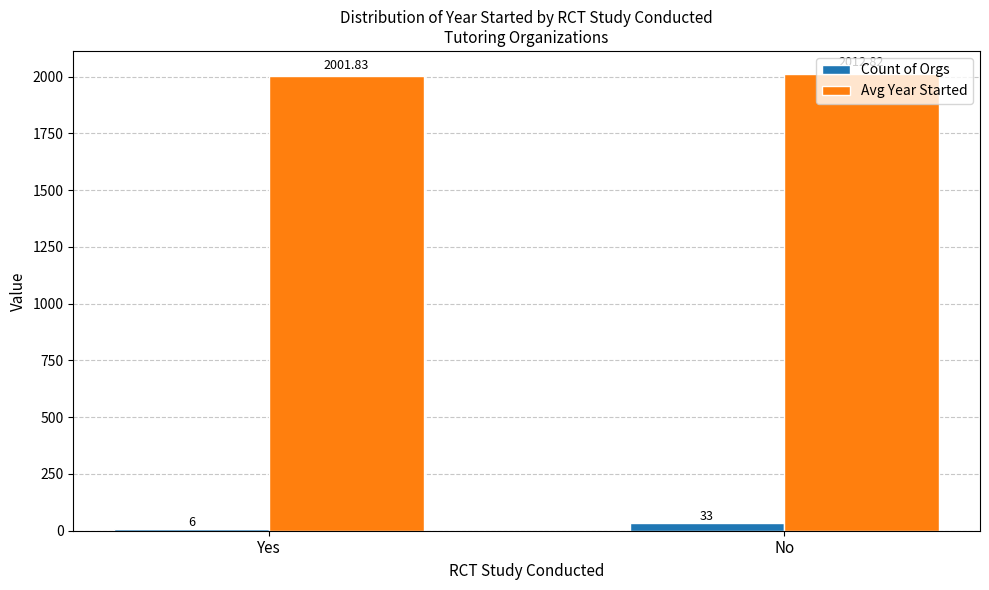

The Avg Year Started series shows 1382.3 at Yes. True or false?

False